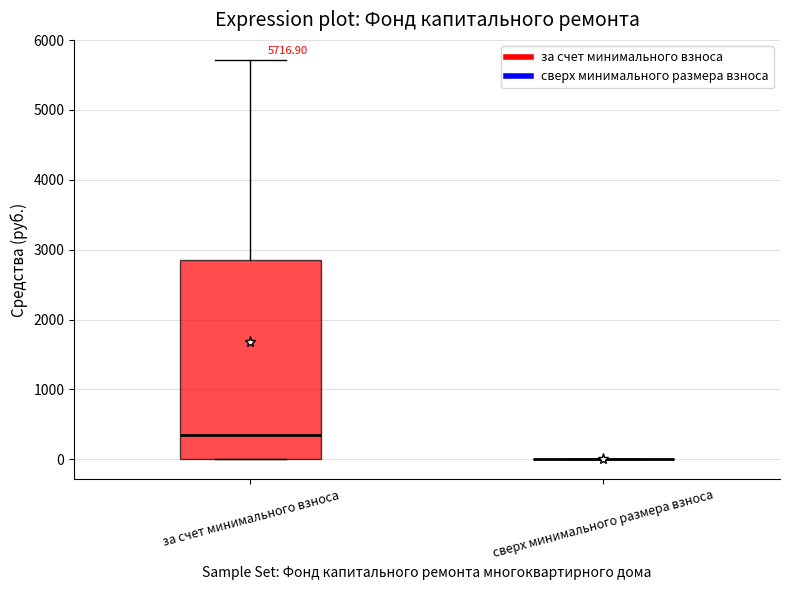

Which box is the tallest, from its lower edge to its upper edge?

за счет минимального взноса